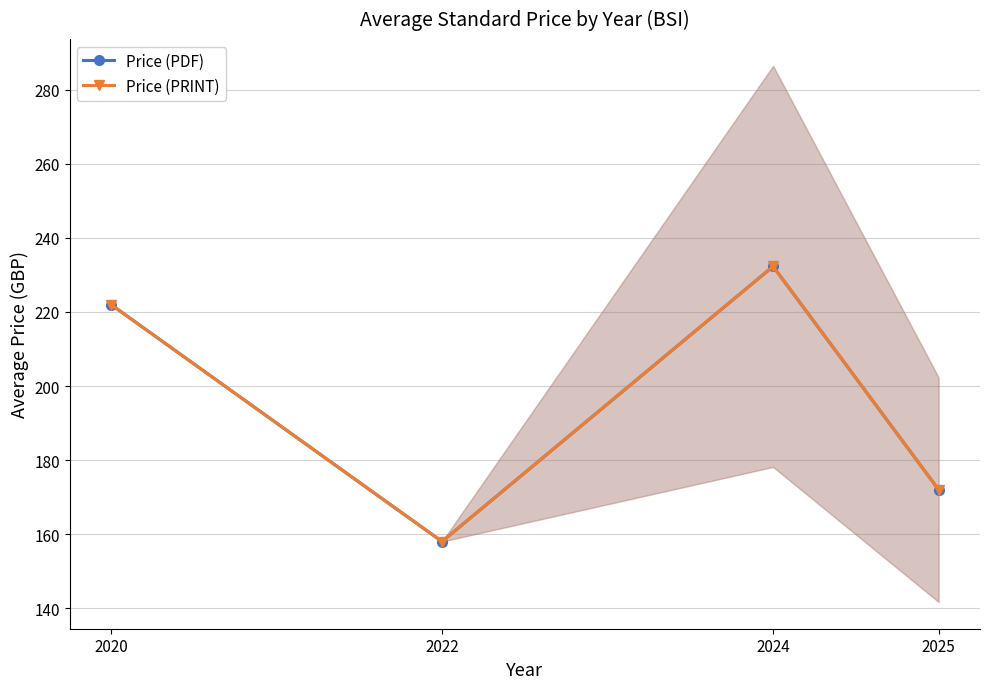

Which label corresponds to the smallest value in the chart?

2022